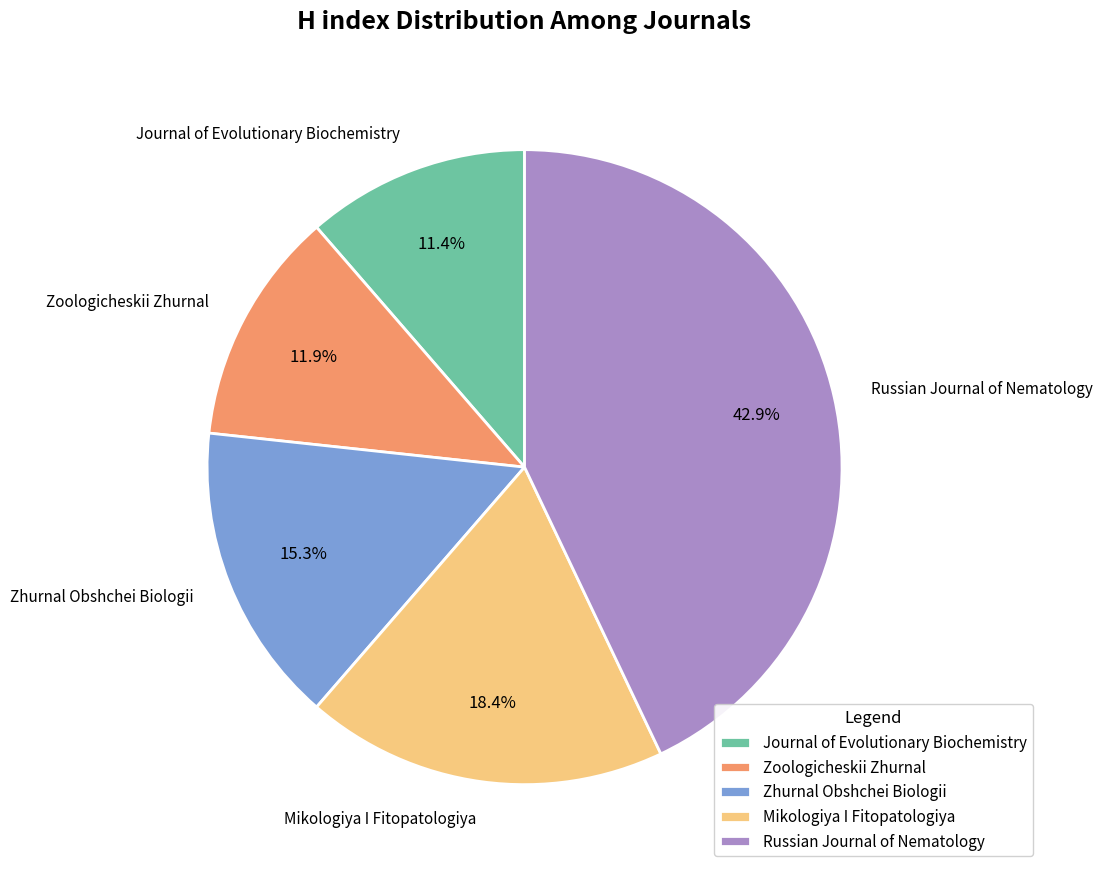

To the nearest percent, what is the average slice percentage?

20%